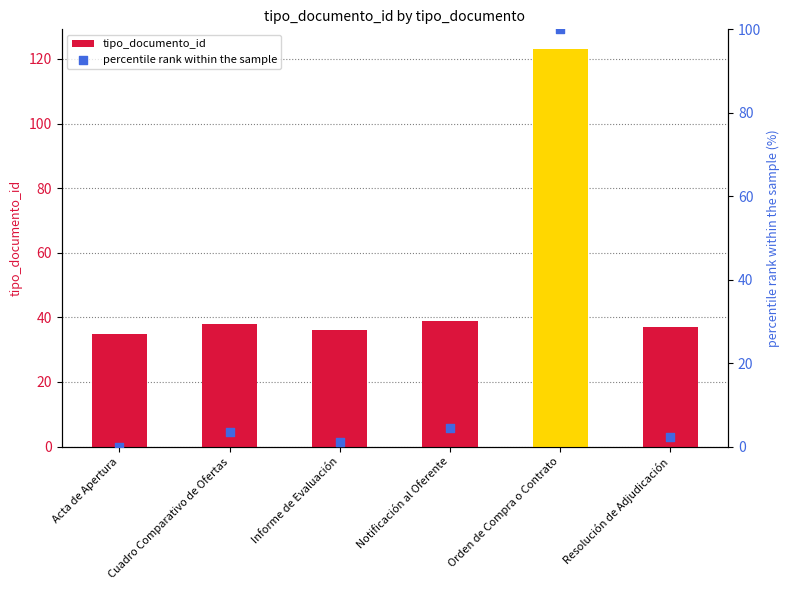

What are all the series names shown in the legend?

tipo_documento_id, percentile rank within the sample